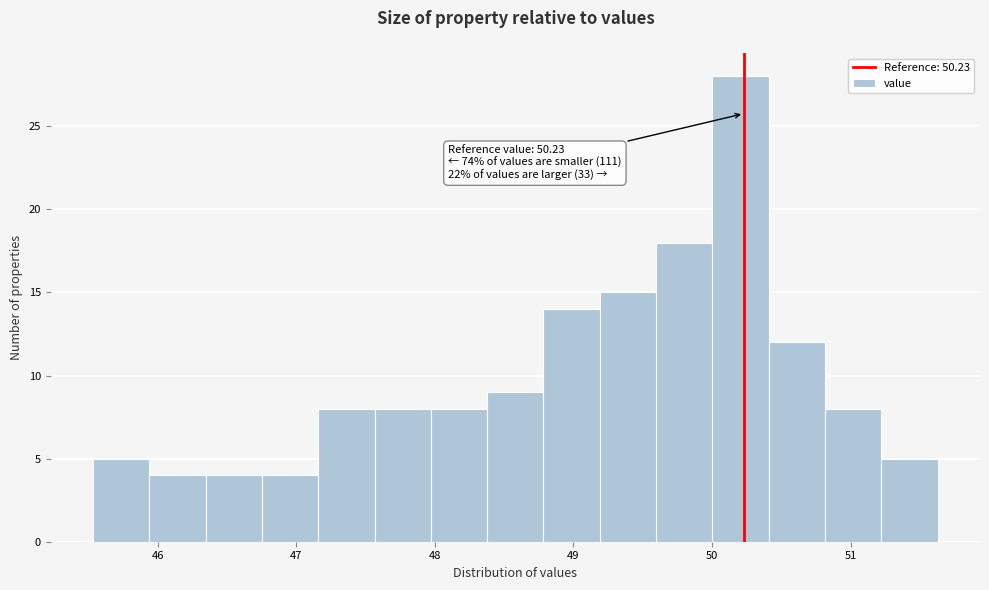

Over which range of the x-axis is the bar tallest?

50.0 to 50.4